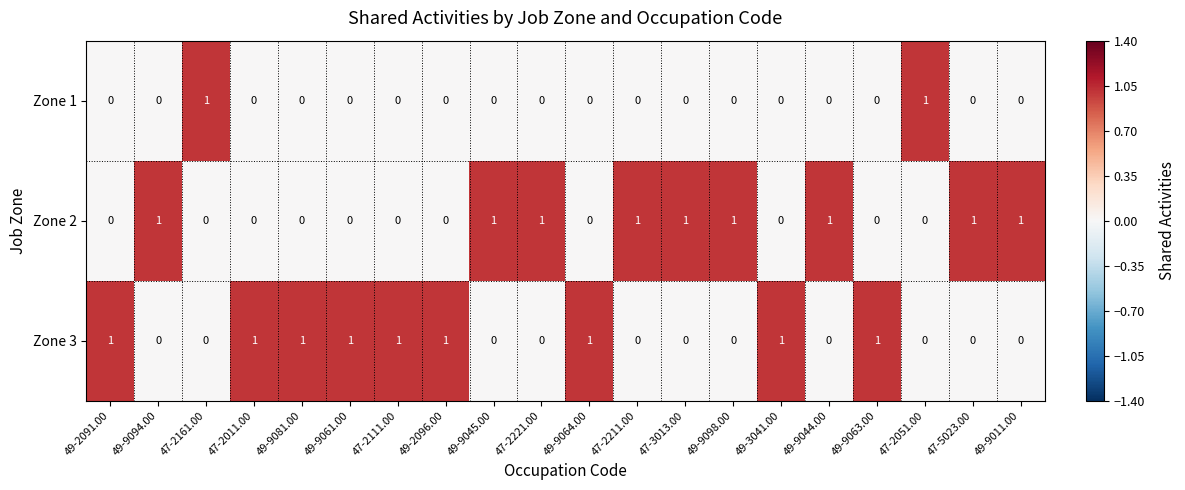

What is the total value across all series at 49-2091.00?

1